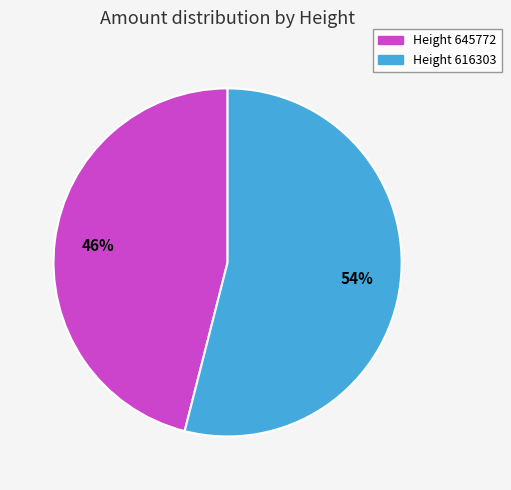

Does any single category account for the majority?

Yes